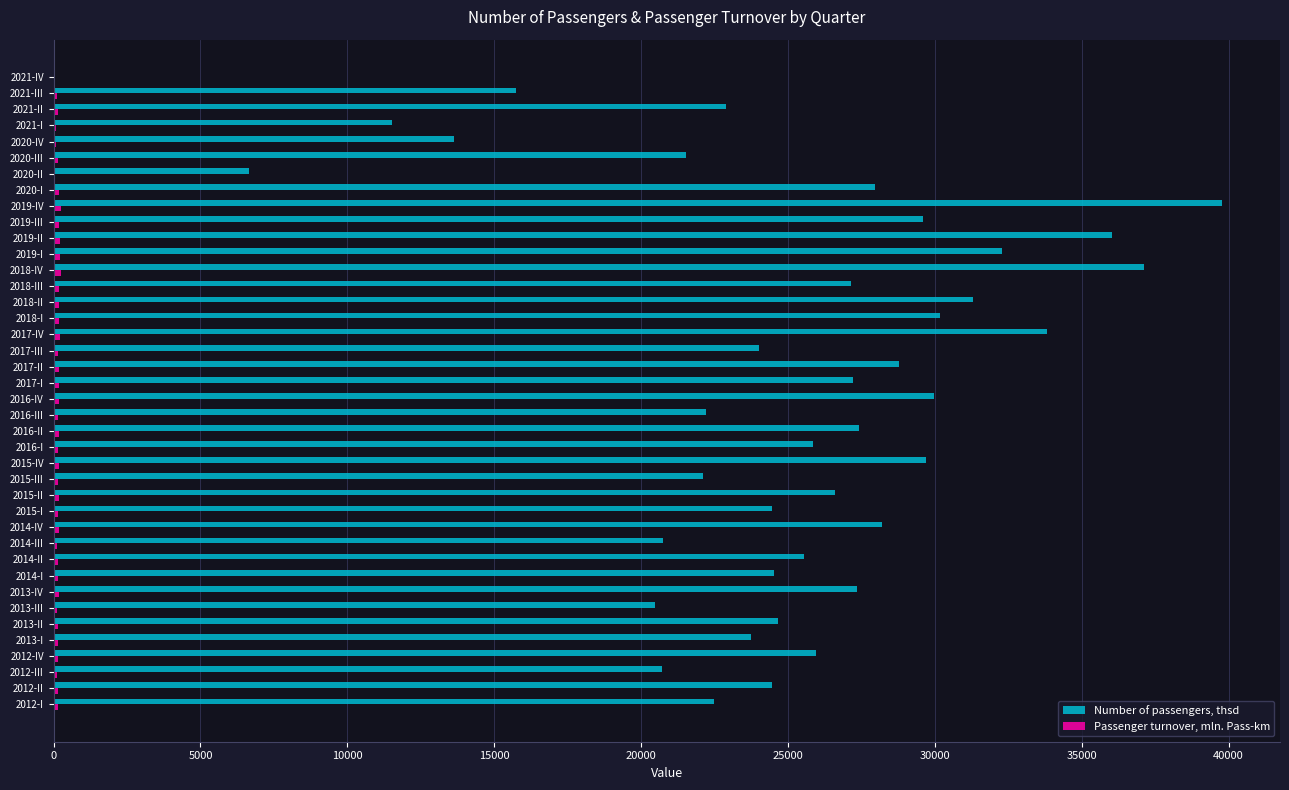

True or false: Number of passengers, thsd has a value of 6644.6 at 2020-II.

True